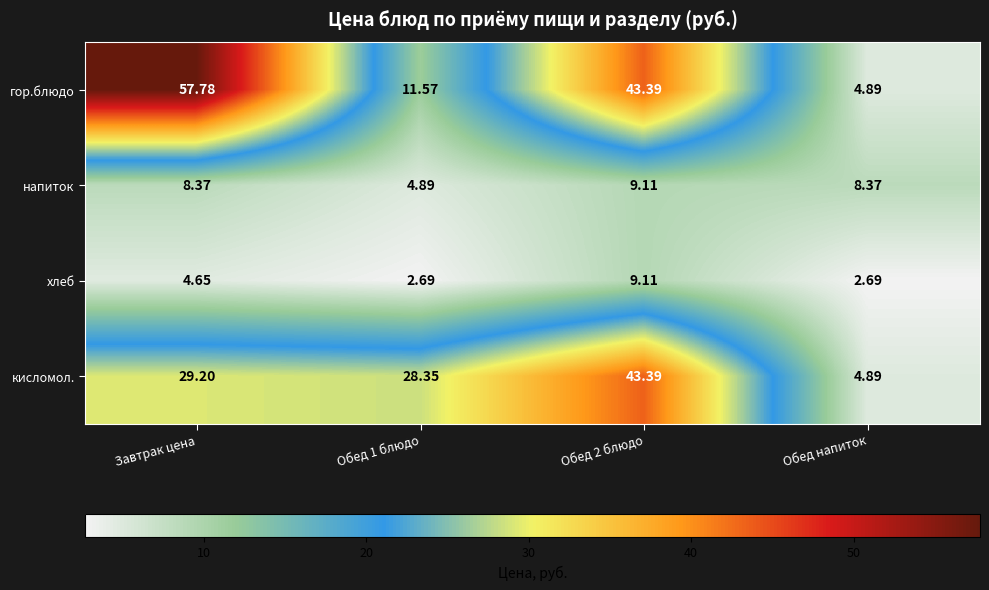

At which label does напиток first exceed 8?

Завтрак цена